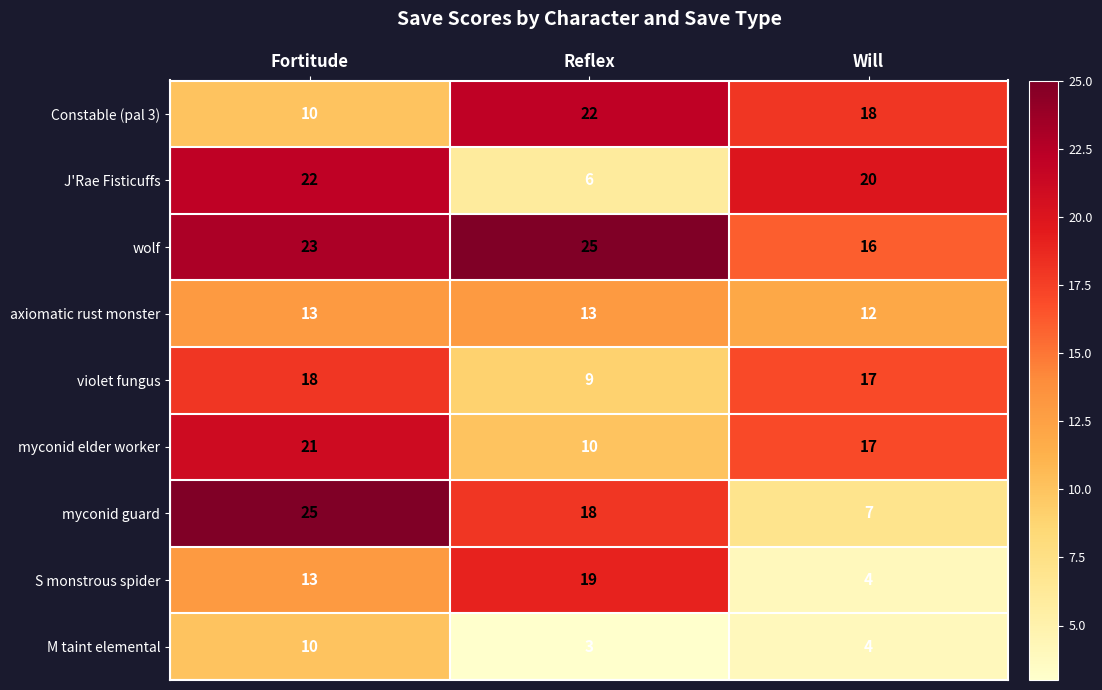

What is the sum of the violet fungus values at Reflex and Will?

26